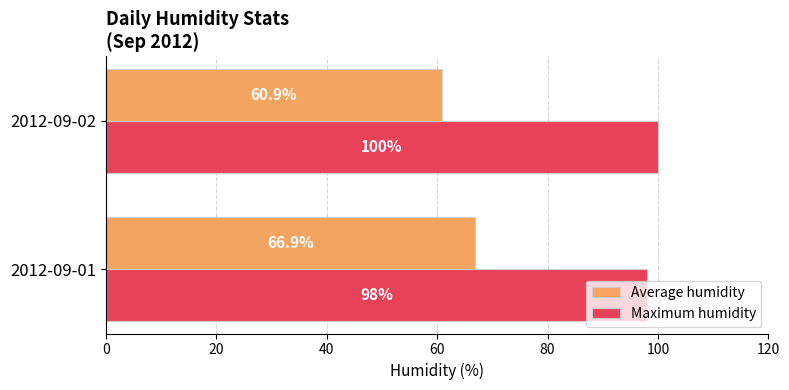

What is the sum of all Maximum humidity values?

198.0